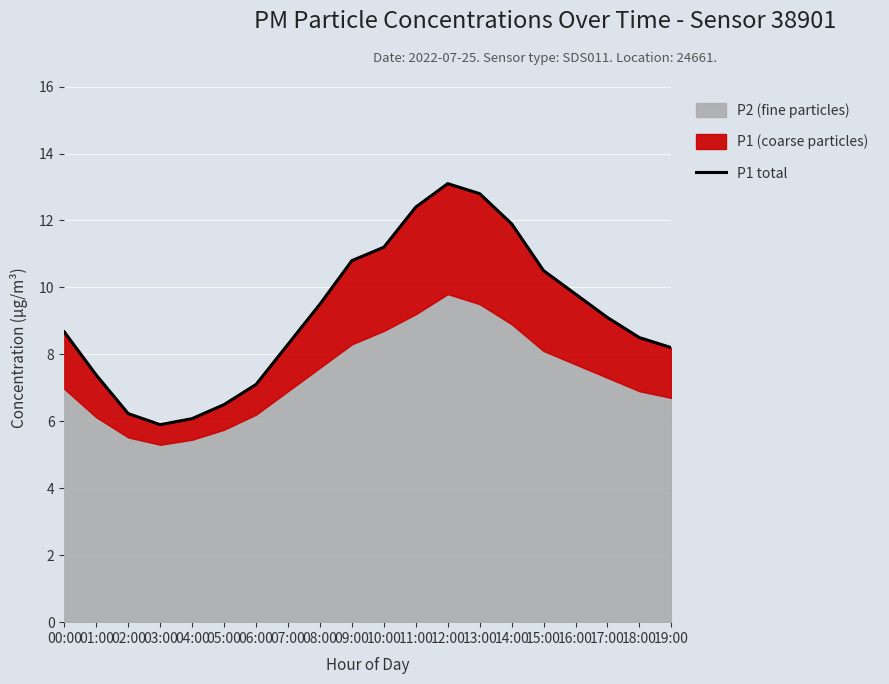

What is the label of the 4th point from the right?

16:00